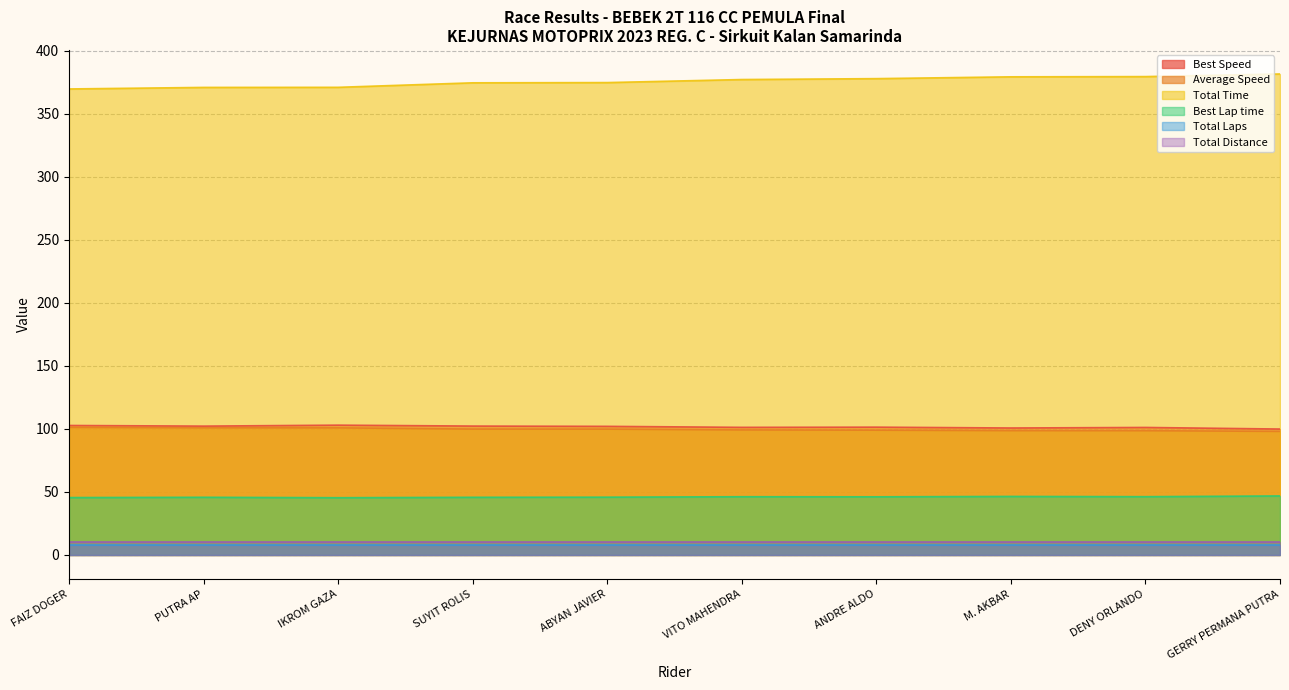

What are all the series names shown in the legend?

Best Speed, Average Speed, Total Time, Best Lap time, Total Laps, Total Distance